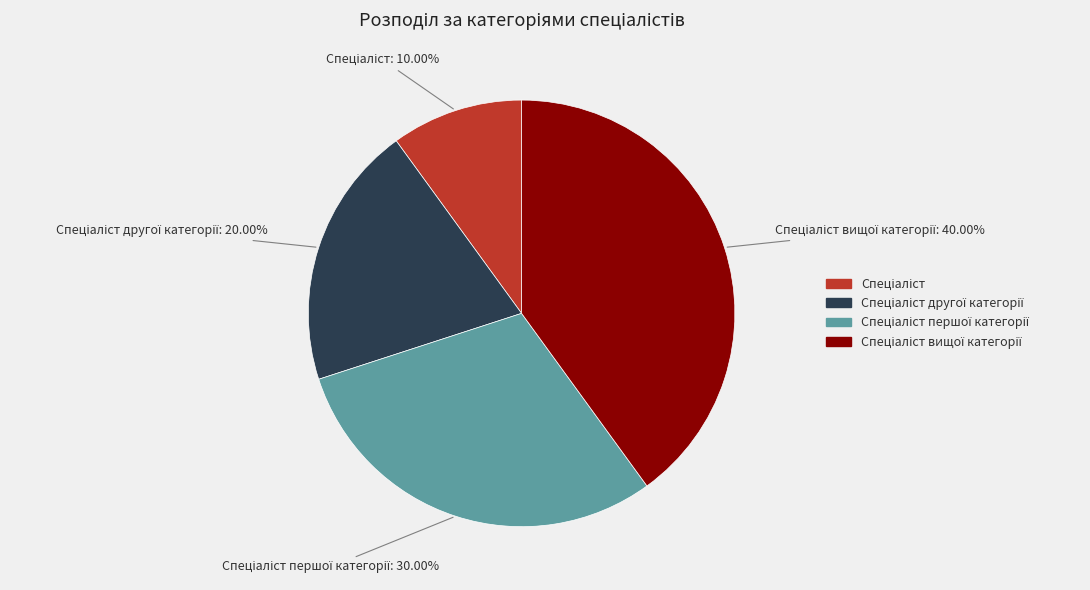

Is there a majority slice in this chart?

No